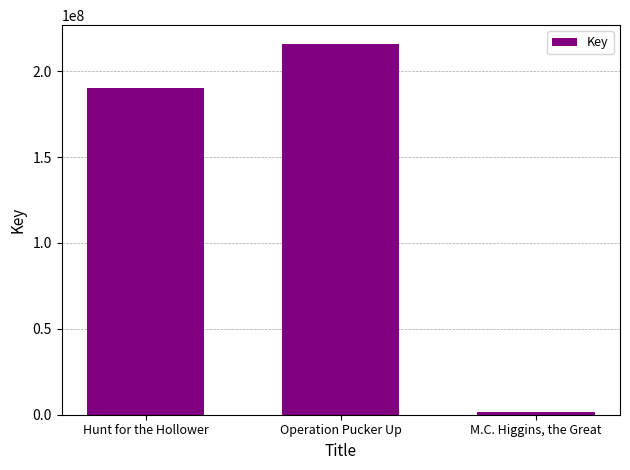

Are the bars grouped side by side (vs. stacked)?

No